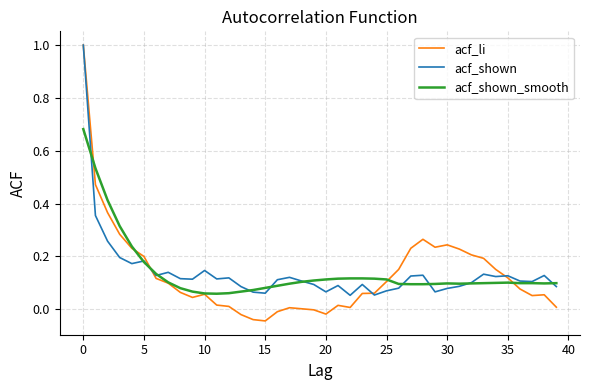

What is the maximum value shown in the chart?

1.0